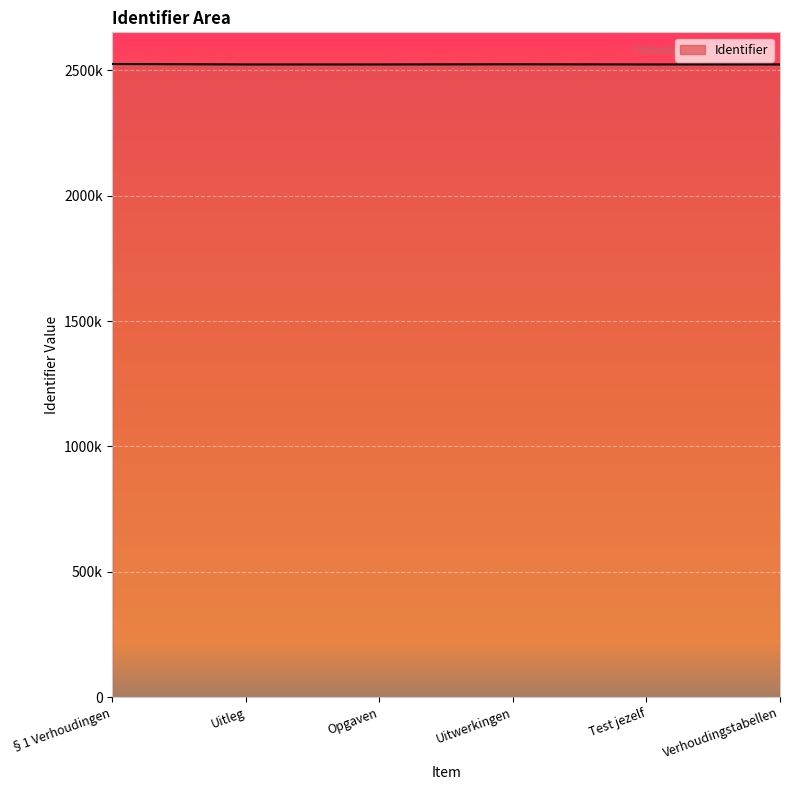

Rank the categories by value from lowest to highest.

Uitleg, Test jezelf, Verhoudingstabellen, Opgaven, Uitwerkingen, §1 Verhoudingen